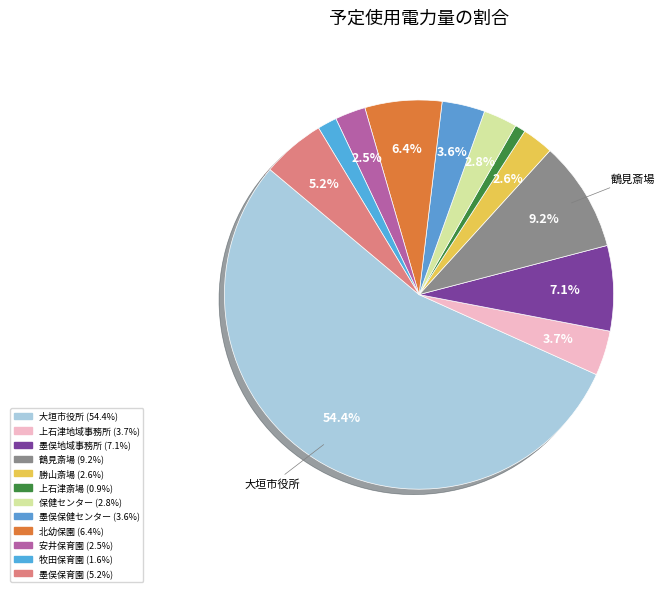

What portion of the pie excludes 保健センター?

97.2%